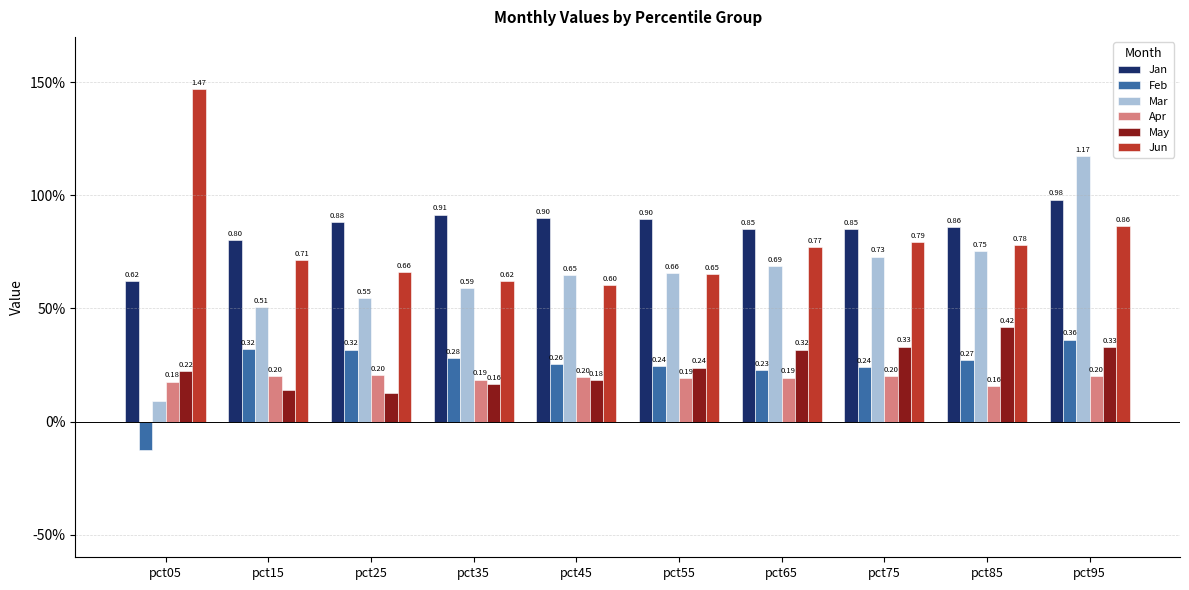

What is the value of the Mar bar at the 7th from the left?

0.7